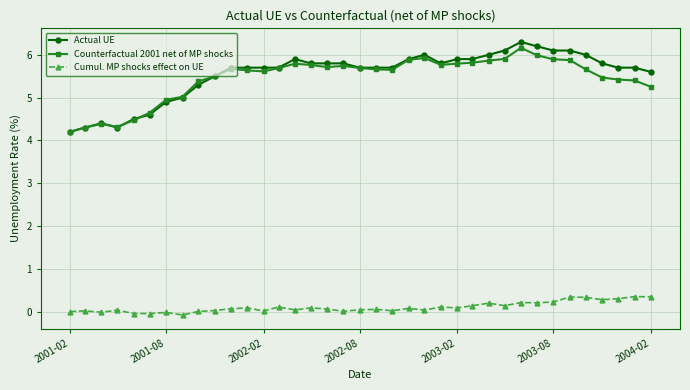

List the series in order of their peak value, lowest first.

Cumul. MP shocks effect on UE, Counterfactual 2001 net of MP shocks, Actual UE